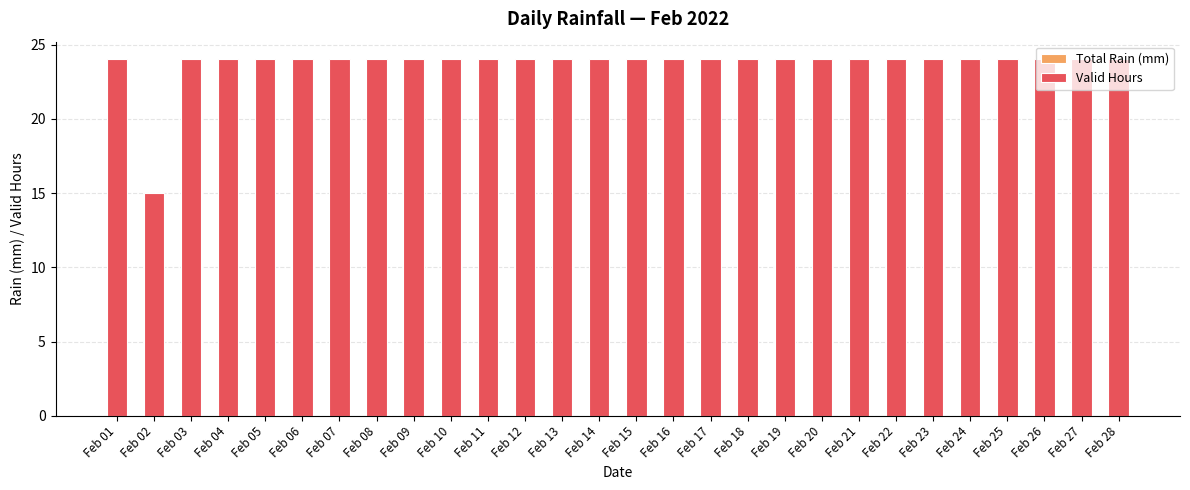

The chart shows a value of 24 at Feb 16. True or false?

True